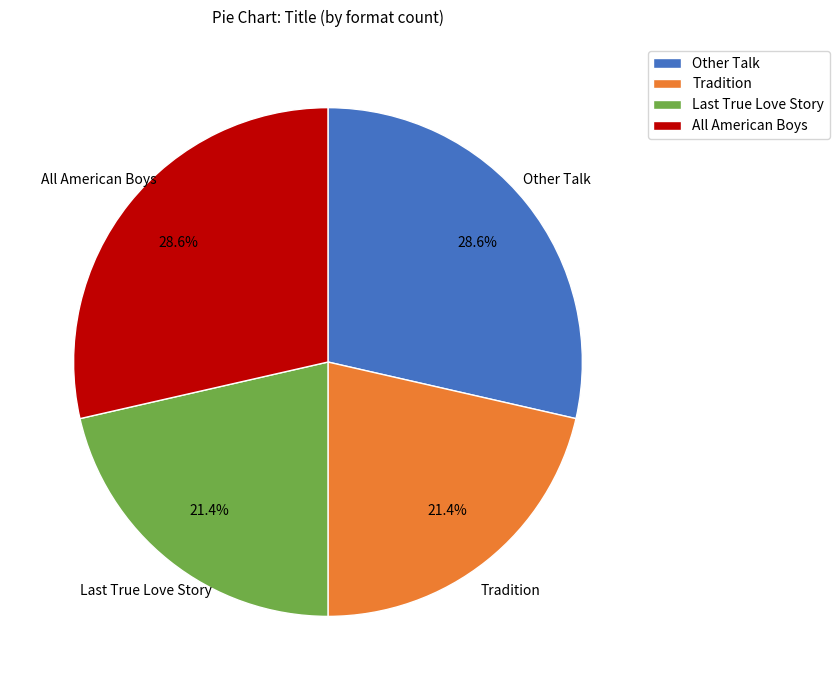

What is the ratio of the value at Other Talk to the value at All American Boys?

1.0